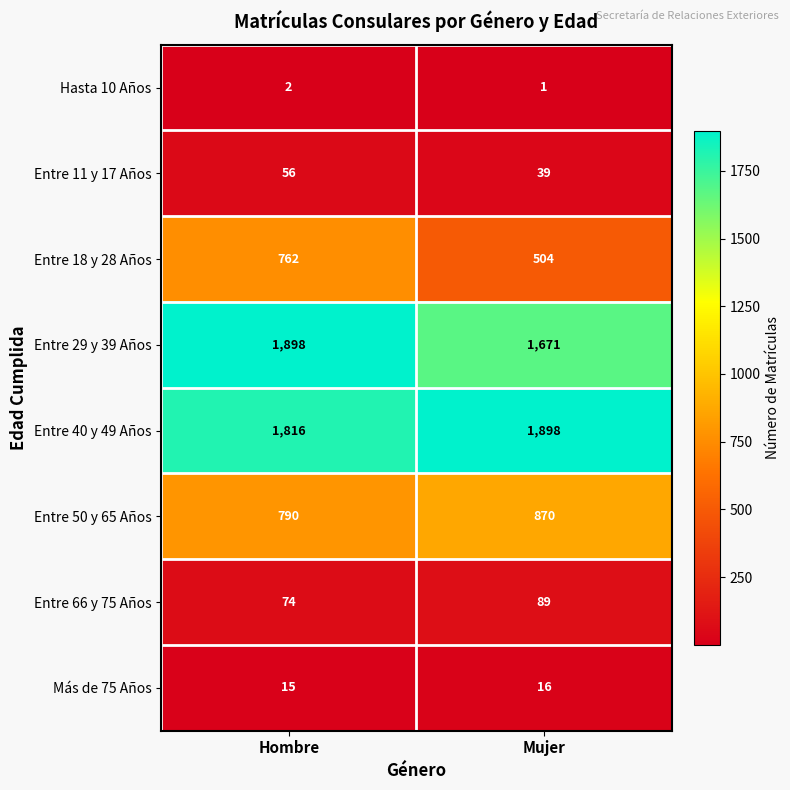

At which category is the sum across all series the highest?

Hombre